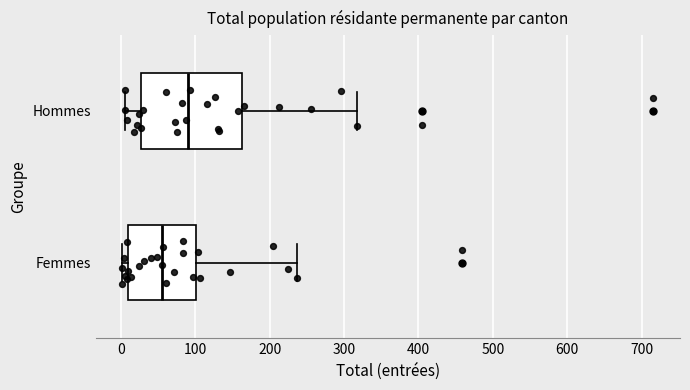

Reading bottom to top, transcribe this box plot: for each box, give where its median line is, the range the box spans, and where its two whiskers end, as read against the x-axis. The values are not printed on the chart, so give them approximately, as read against the axis.

Femmes: median 60, box 10 to 100, whiskers 0 to 240
Hommes: median 90, box 30 to 160, whiskers 10 to 320